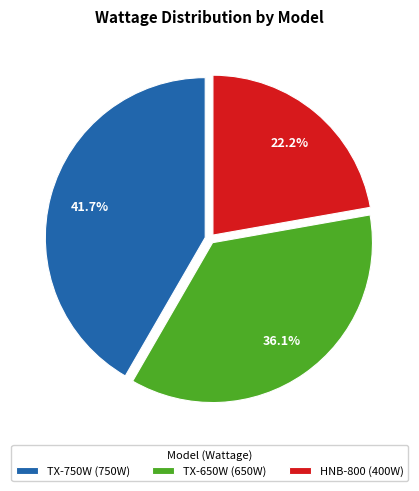

What is the largest slice in the pie chart?

TX-750W